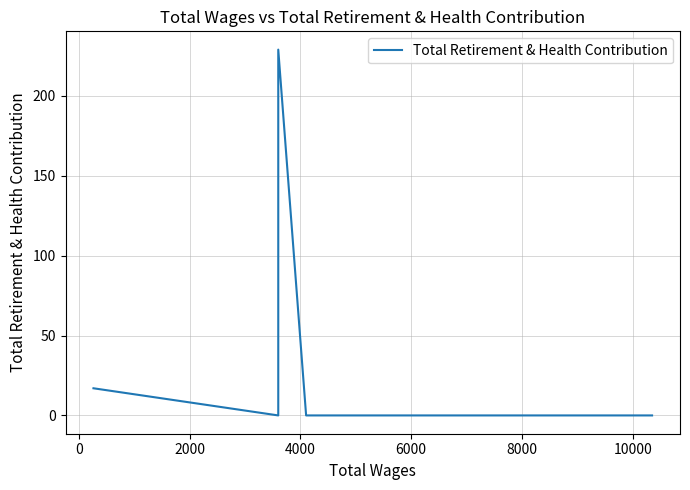

How many lines are shown in the chart?

1